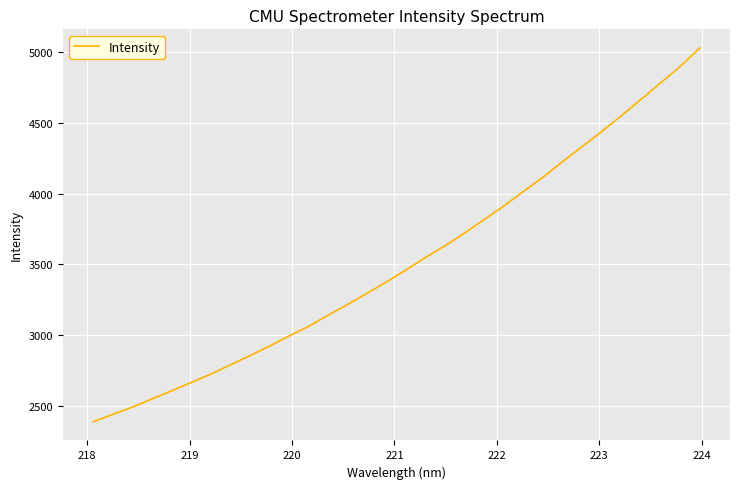

What is the difference between the maximum and minimum values?

2641.7